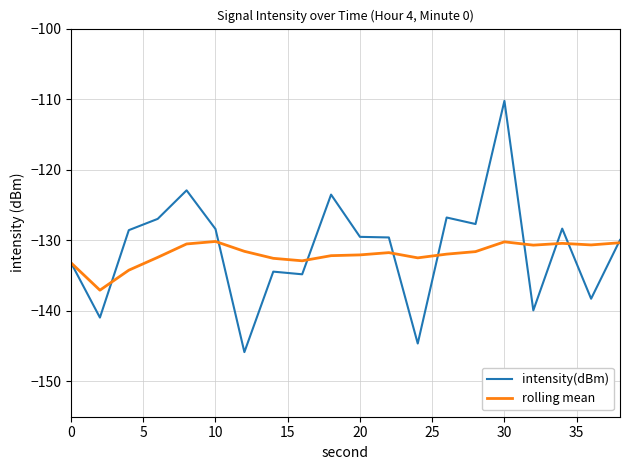

How many lines are shown in the chart?

2